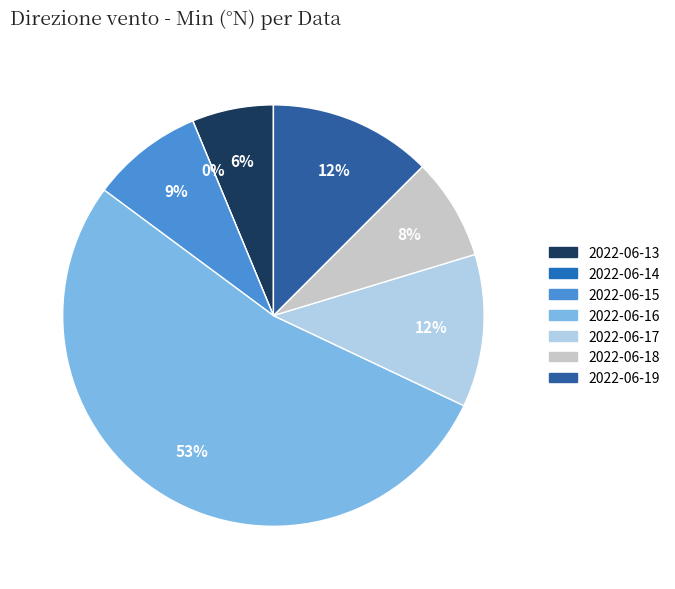

The 2022-06-16 slice represents 53% of the pie. True or false?

True